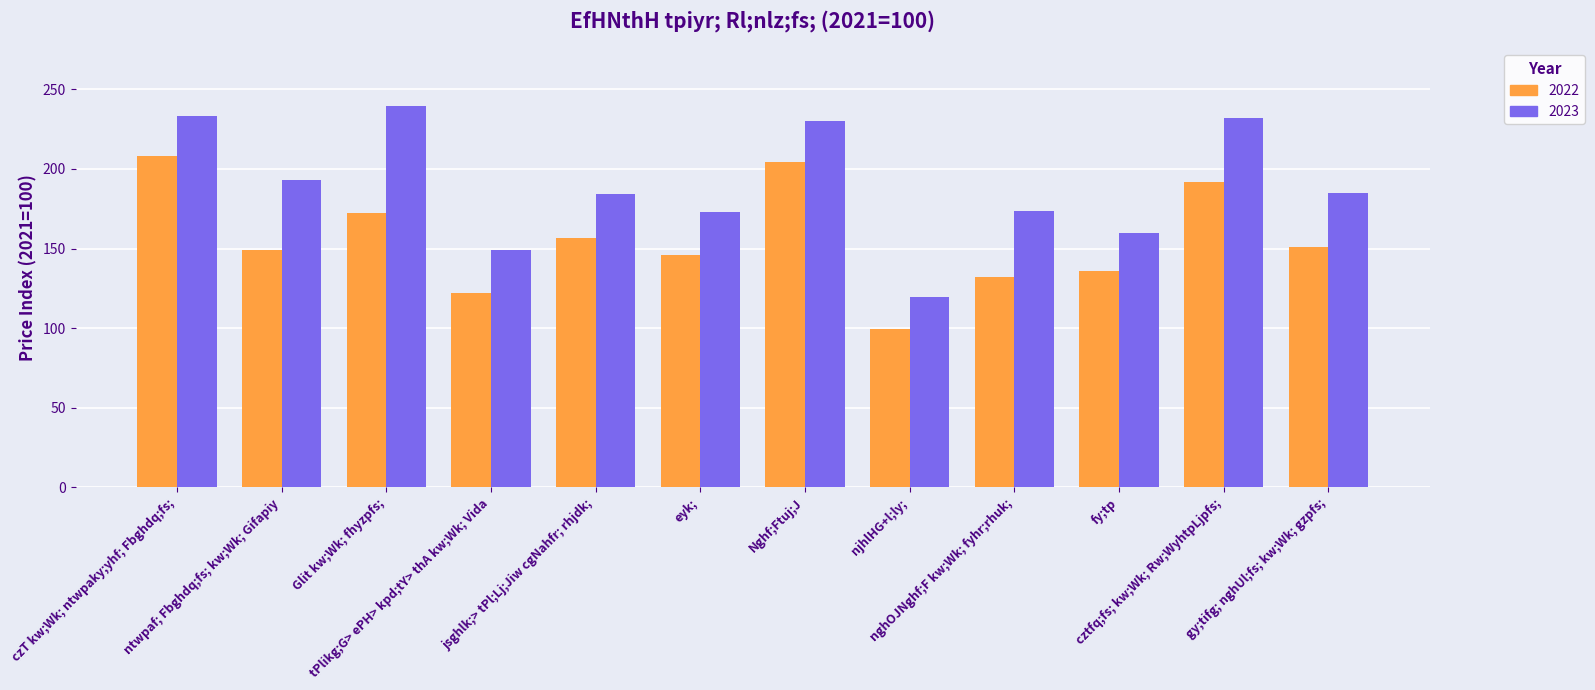

What is the label of the 5th bar from the right?

njhlHG+l;ly;